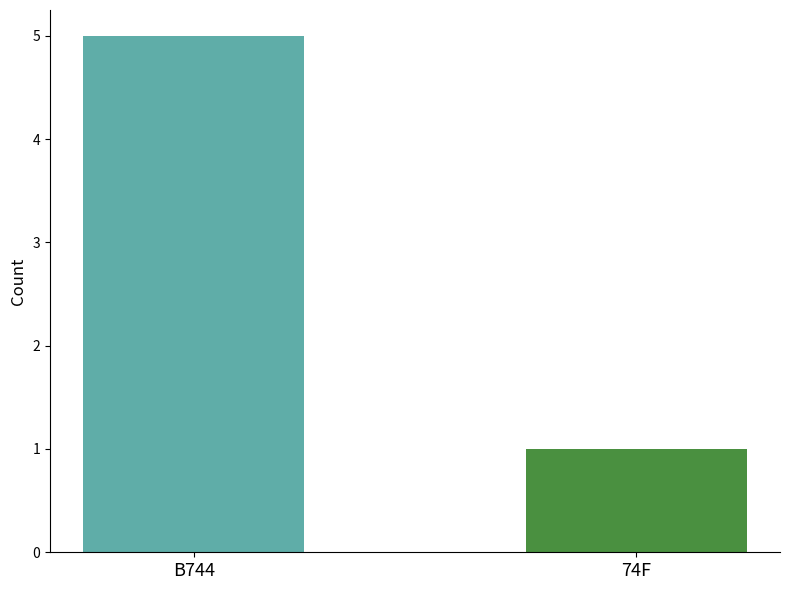

What is the sum of the values at 74F and B744?

6